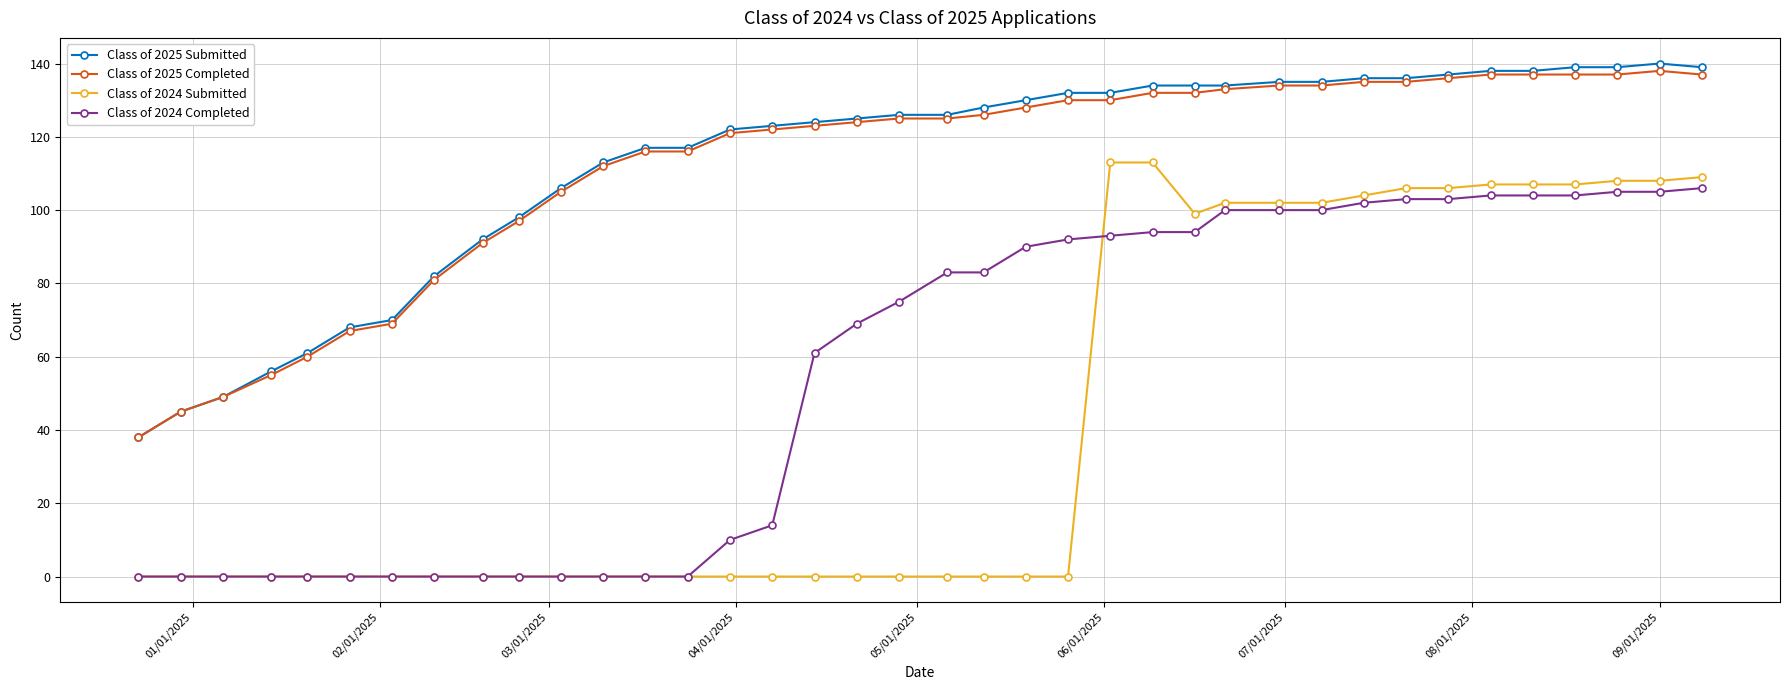

Reading right to left, list all the values displayed in this chart.

Class of 2025 Submitted: 139	140	139	139	138	138	137	136	136	135	135	134	134	134	132	132	130	128	126	126	125	124	123	122	117	117	113	106	98	92	82	70	68	61	56	49	45	38
Class of 2025 Completed: 137	138	137	137	137	137	136	135	135	134	134	133	132	132	130	130	128	126	125	125	124	123	122	121	116	116	112	105	97	91	81	69	67	60	55	49	45	38
Class of 2024 Submitted: 109	108	108	107	107	107	106	106	104	102	102	102	99	113	113	0	0	0	0	0	0	0	0	0	0	0	0	0	0	0	0	0	0	0	0	0	0	0
Class of 2024 Completed: 106	105	105	104	104	104	103	103	102	100	100	100	94	94	93	92	90	83	83	75	69	61	14	10	0	0	0	0	0	0	0	0	0	0	0	0	0	0